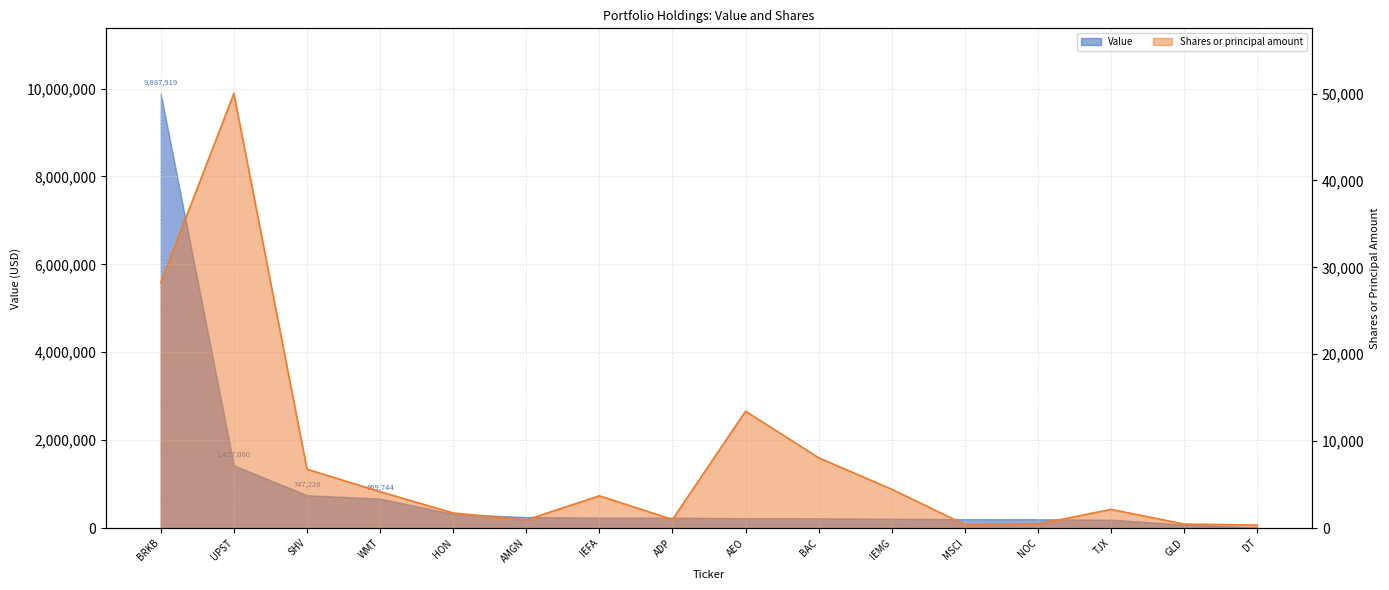

What value does the data have at BRKB, to the nearest 100?

28200